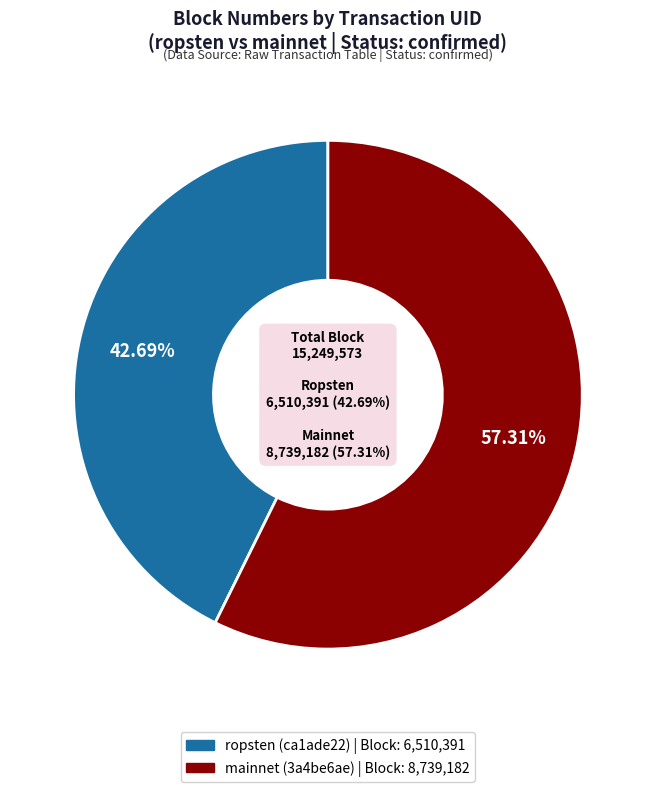

The ca1ade22-e873-11e9-8dd1-d60cfe4a1df9 slice represents 43% of the pie. True or false?

True